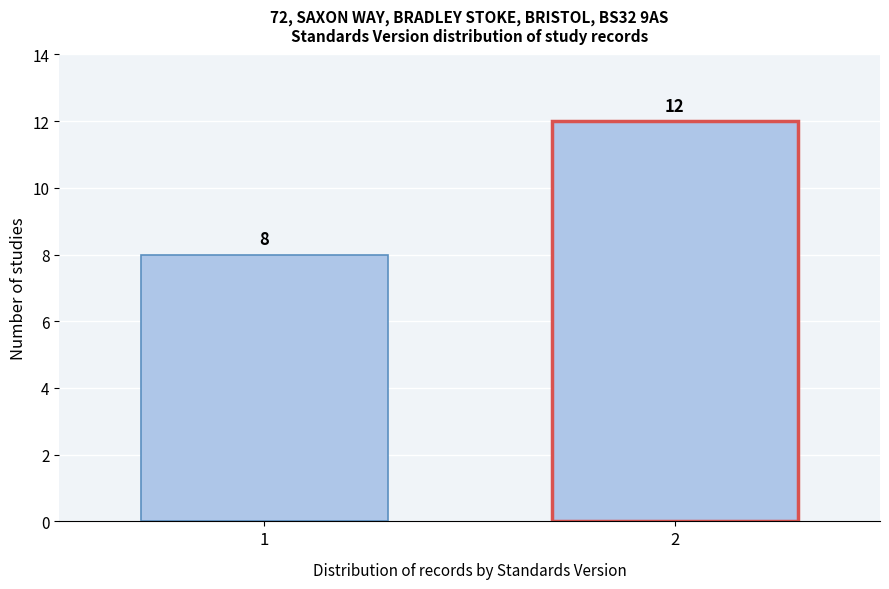

Reading right to left, extract all data points from this chart.

2=12	1=8